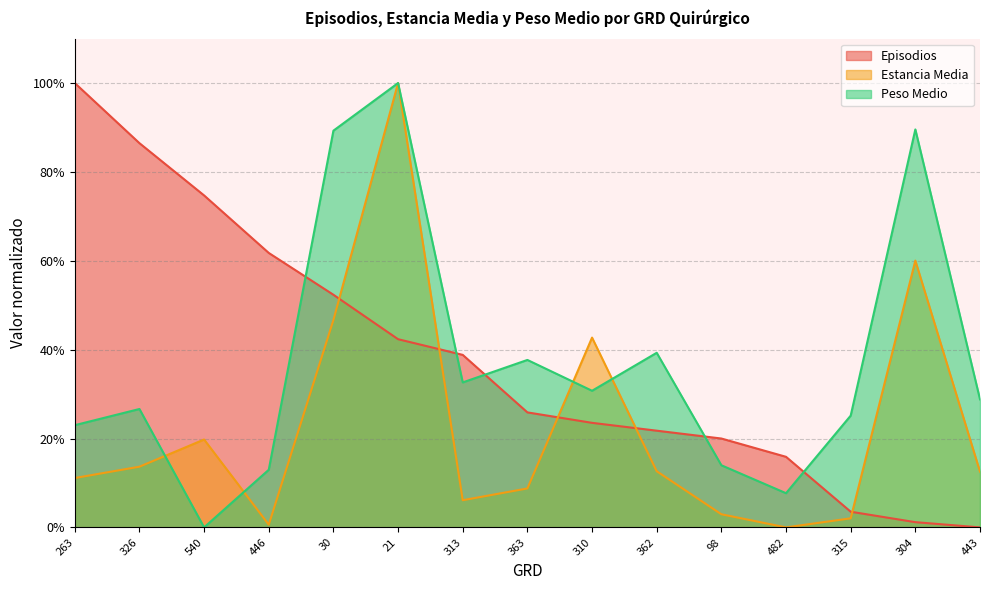

Reading left to right, what are all the values shown in this chart?

Episodios: 263=100.0	326=86.5	540=74.7	446=61.8	30=52.4	21=42.4	313=38.8	363=25.9	310=23.5	362=21.8	98=20.0	482=15.9	315=3.5	304=1.2	443=0.0
Estancia Media: 263=11.1	326=13.7	540=19.8	446=0.6	30=46.7	21=100.0	313=6.1	363=8.8	310=42.7	362=12.6	98=3.0	482=0.0	315=2.0	304=60.0	443=12.5
Peso Medio: 263=23.0	326=26.6	540=0.0	446=13.0	30=89.3	21=100.0	313=32.6	363=37.7	310=30.7	362=39.3	98=14.0	482=7.7	315=25.2	304=89.6	443=28.8